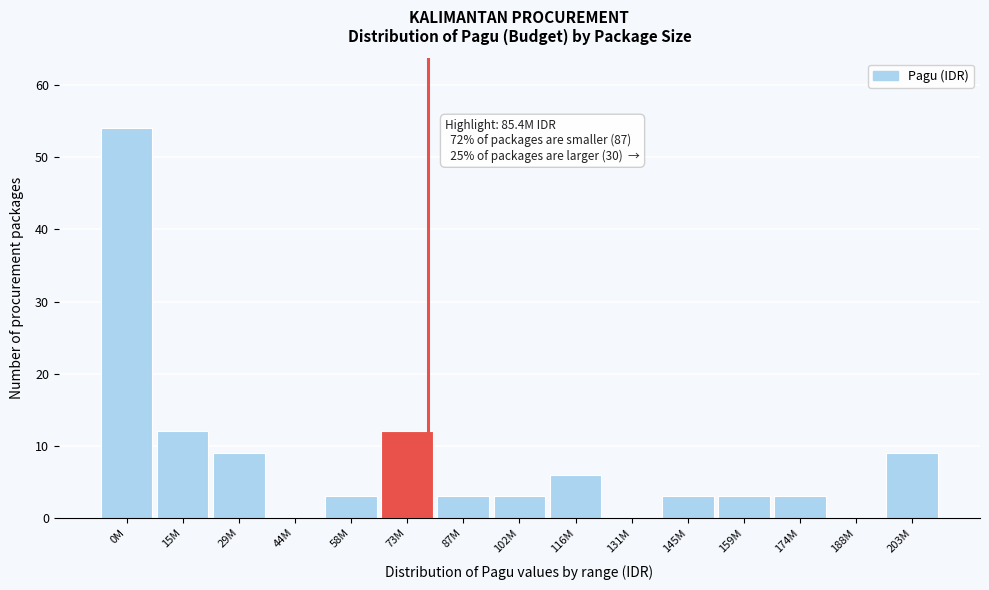

Reading left to right, extract all data points from this chart.

0M=54	15M=12	29M=9	44M=0	58M=3	73M=12	87M=3	102M=3	116M=6	131M=0	145M=3	159M=3	174M=3	188M=0	203M=9